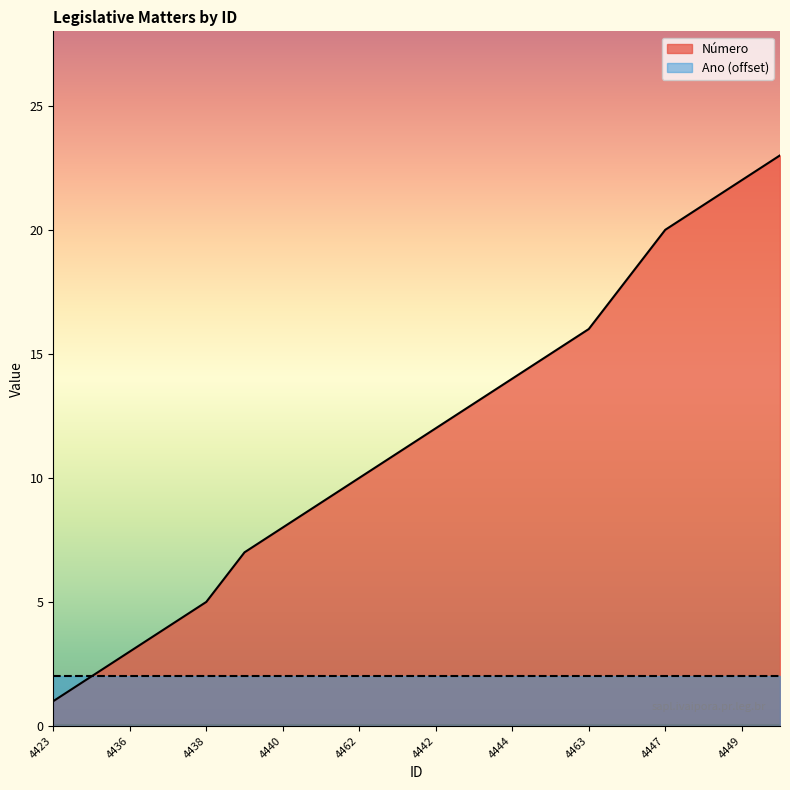

What is the value of the 8th point from the left?

9